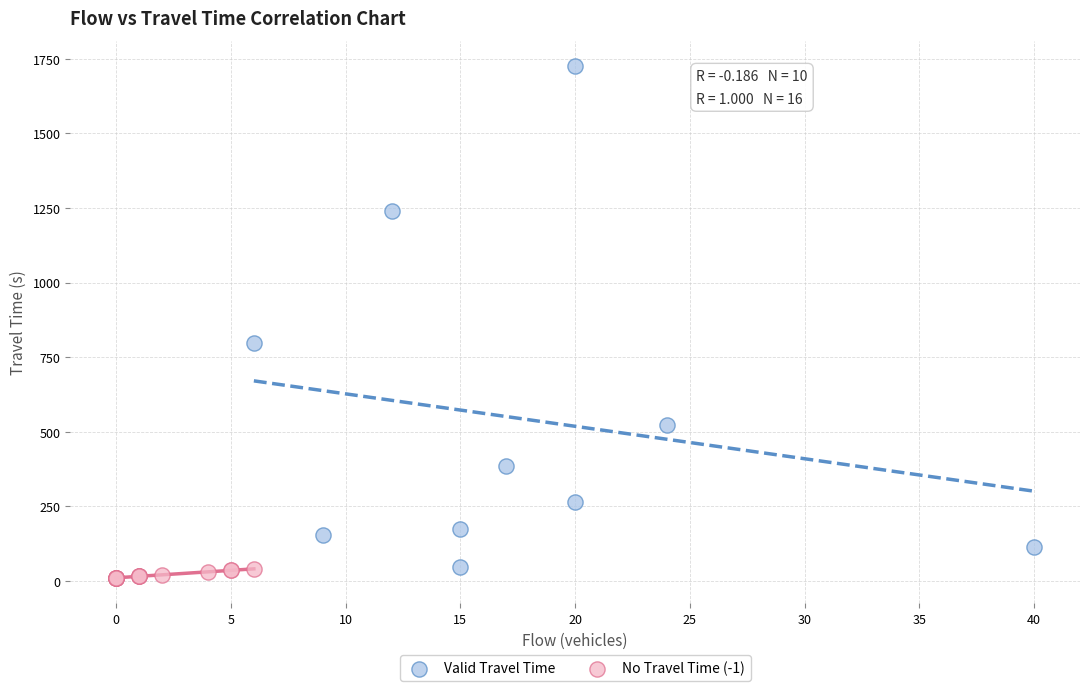

Which series contains the highest Y value?

Valid Travel Time